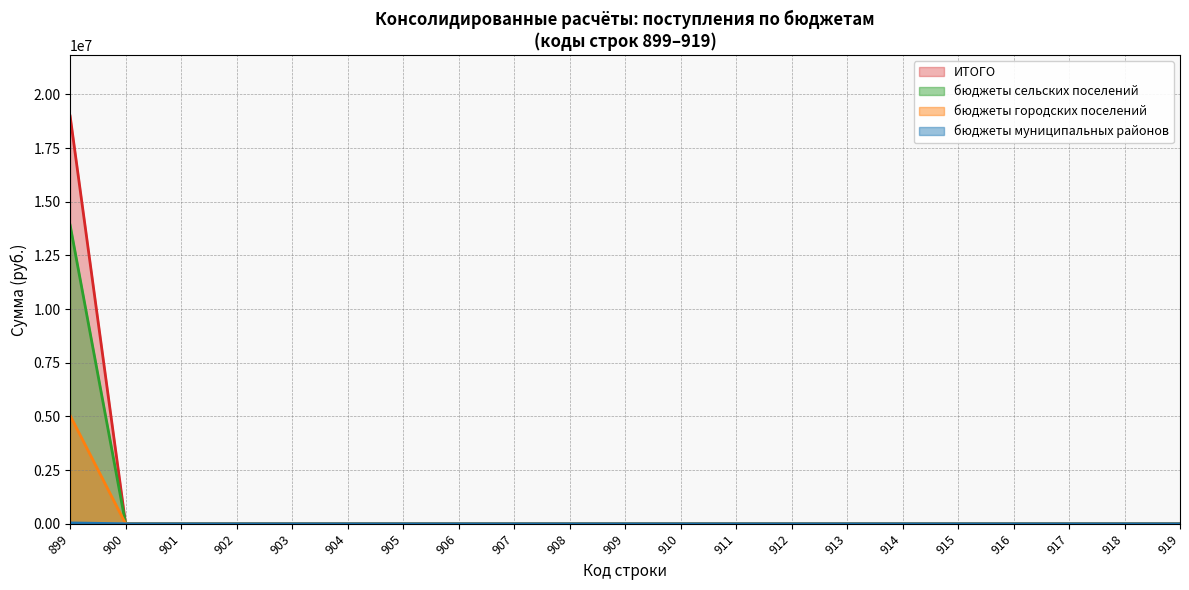

Is it true that бюджеты сельских поселений equals 0.0 at 903?

True